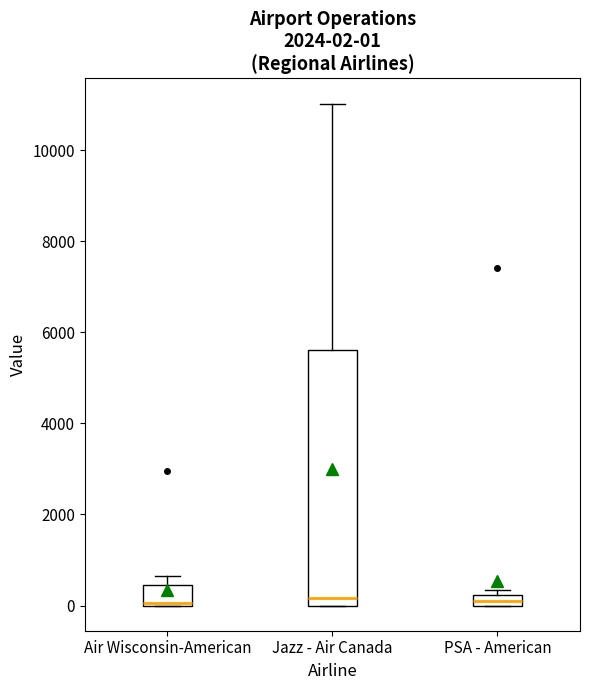

Which box is the tallest, from its lower edge to its upper edge?

Jazz - Air Canada